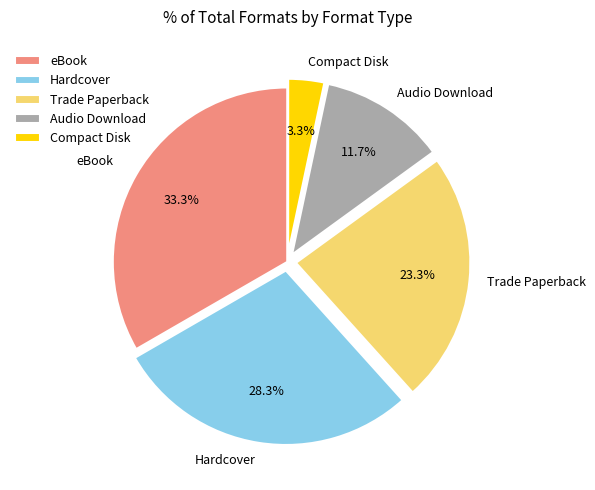

To the nearest percent, what portion does Audio Download represent?

12%